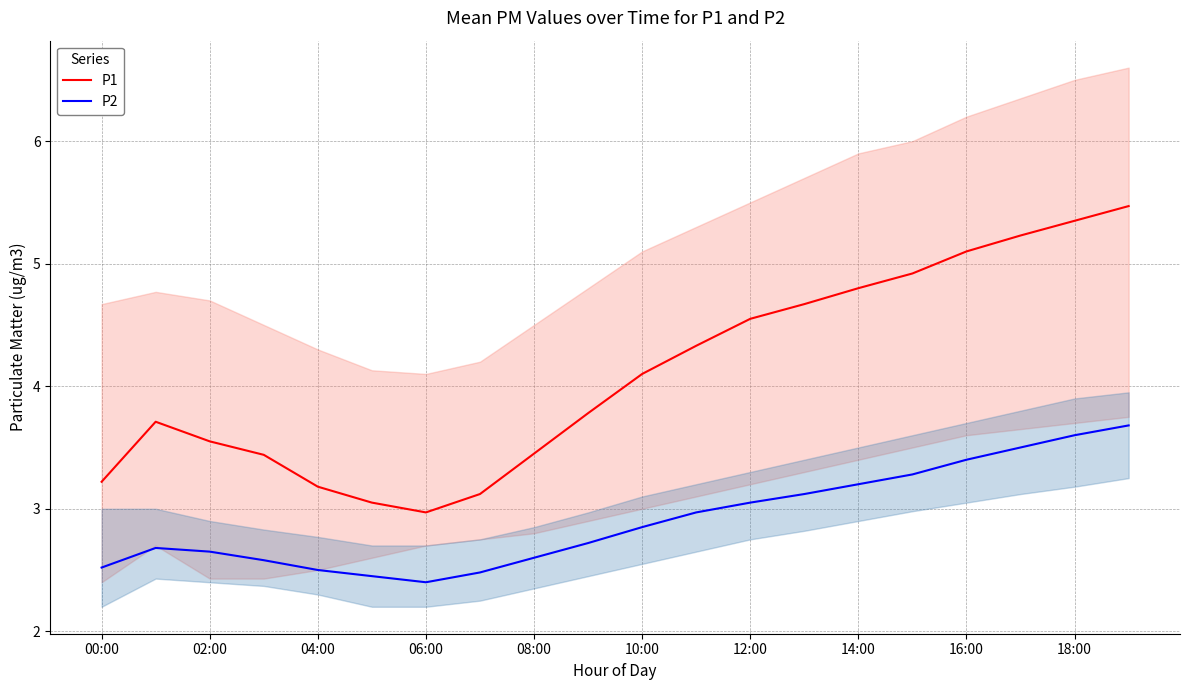

Read the P2 value at 18:00.

3.6